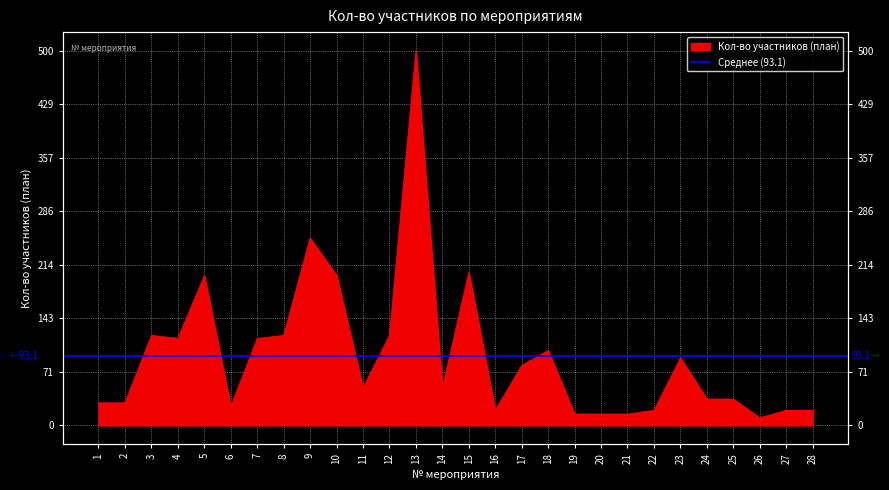

Between 25 and 5, which is larger?

5